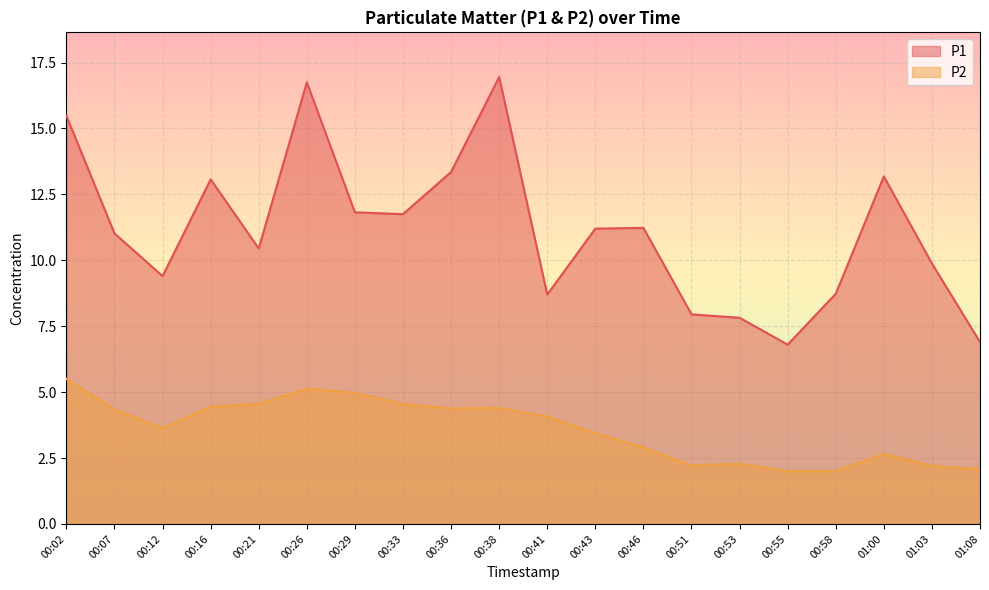

The value of P2 at 00:29 is 5.0. True or false?

True